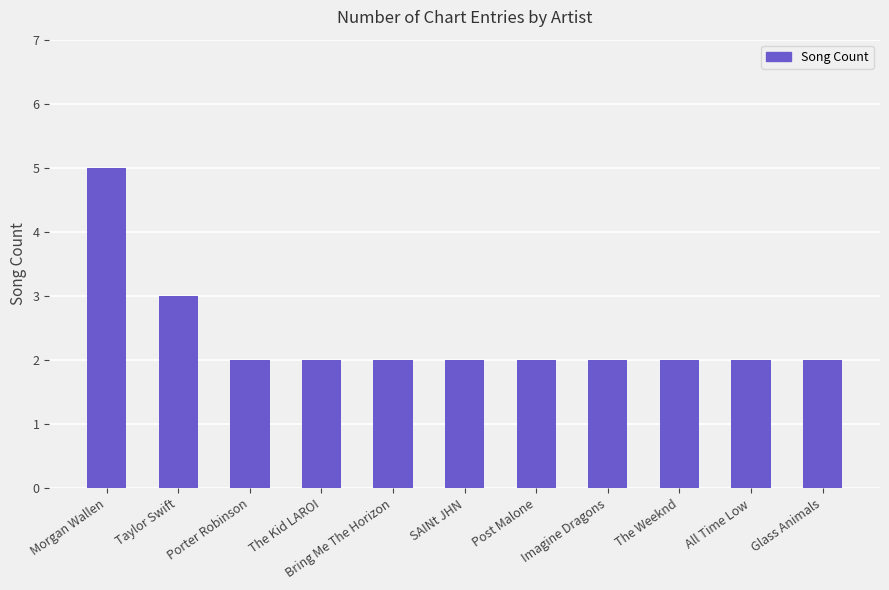

Are the bars grouped side by side (vs. stacked)?

No